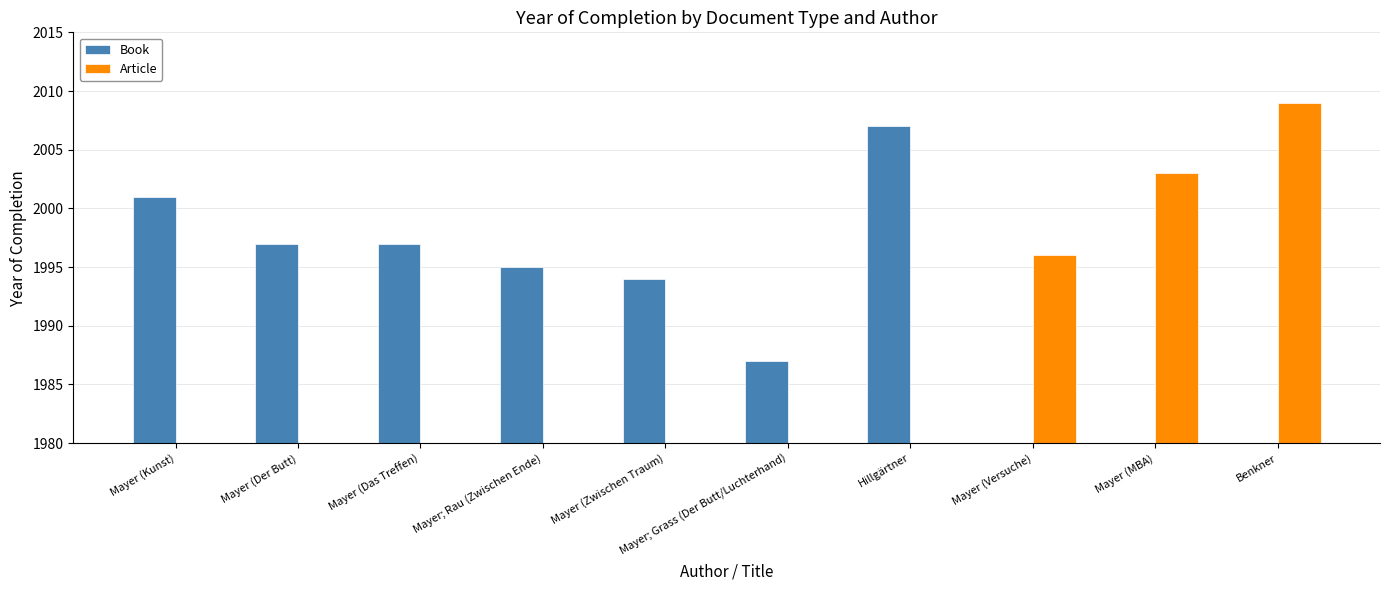

What is the sum of all Book values?

13978